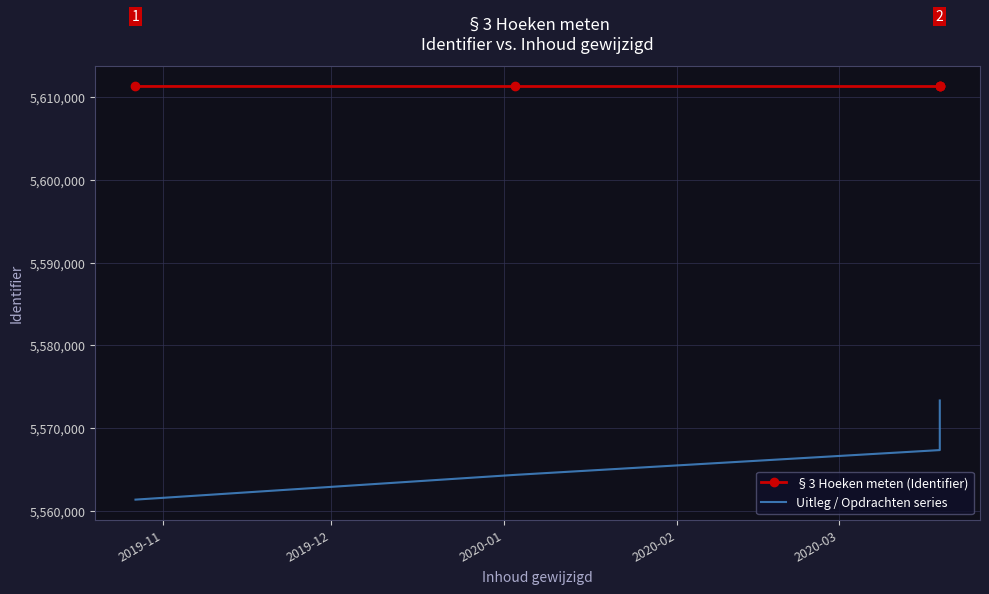

List the series in order of their peak value, lowest first.

Uitleg / Opdrachten series, §3 Hoeken meten (Identifier)